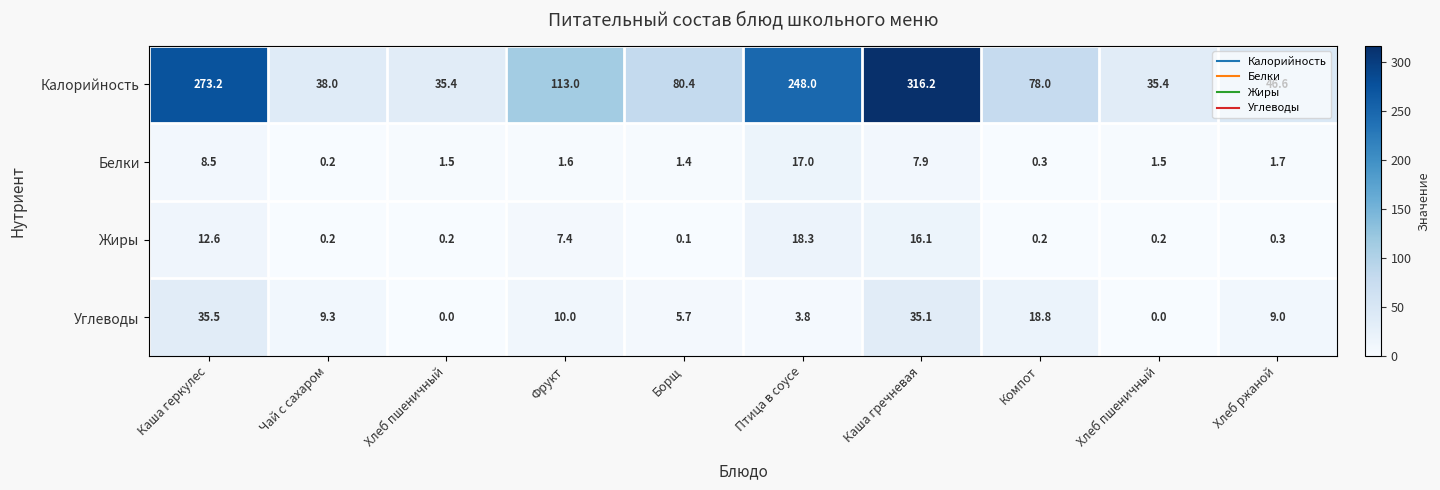

Which series has the widest spread of values?

Калорийность